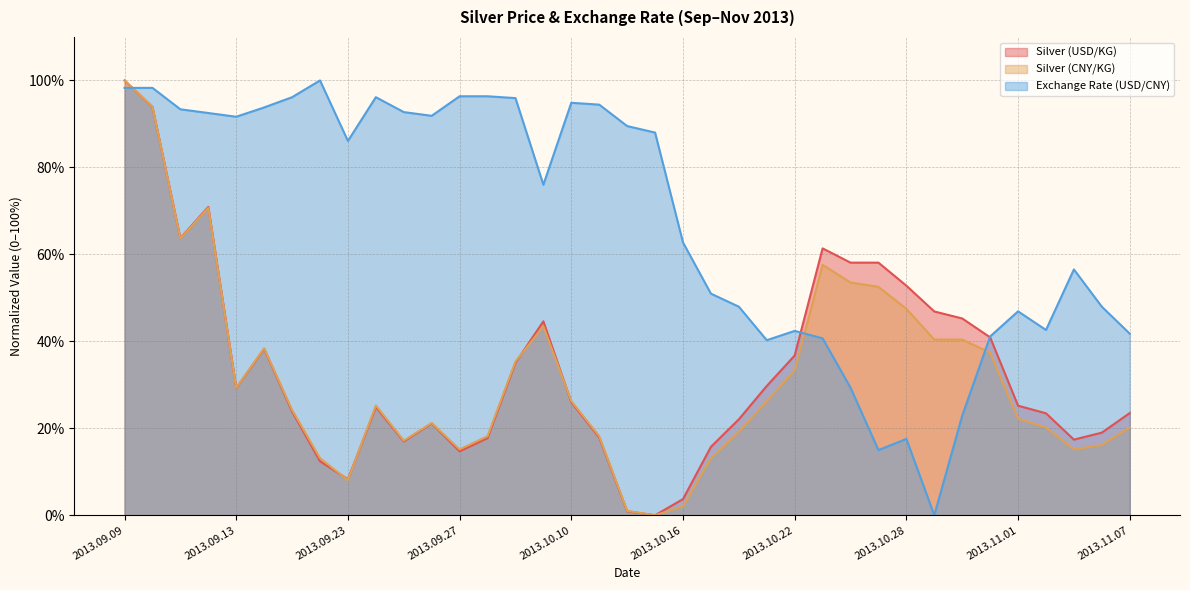

How many data points in Silver (USD/KG) are less than 25?

18